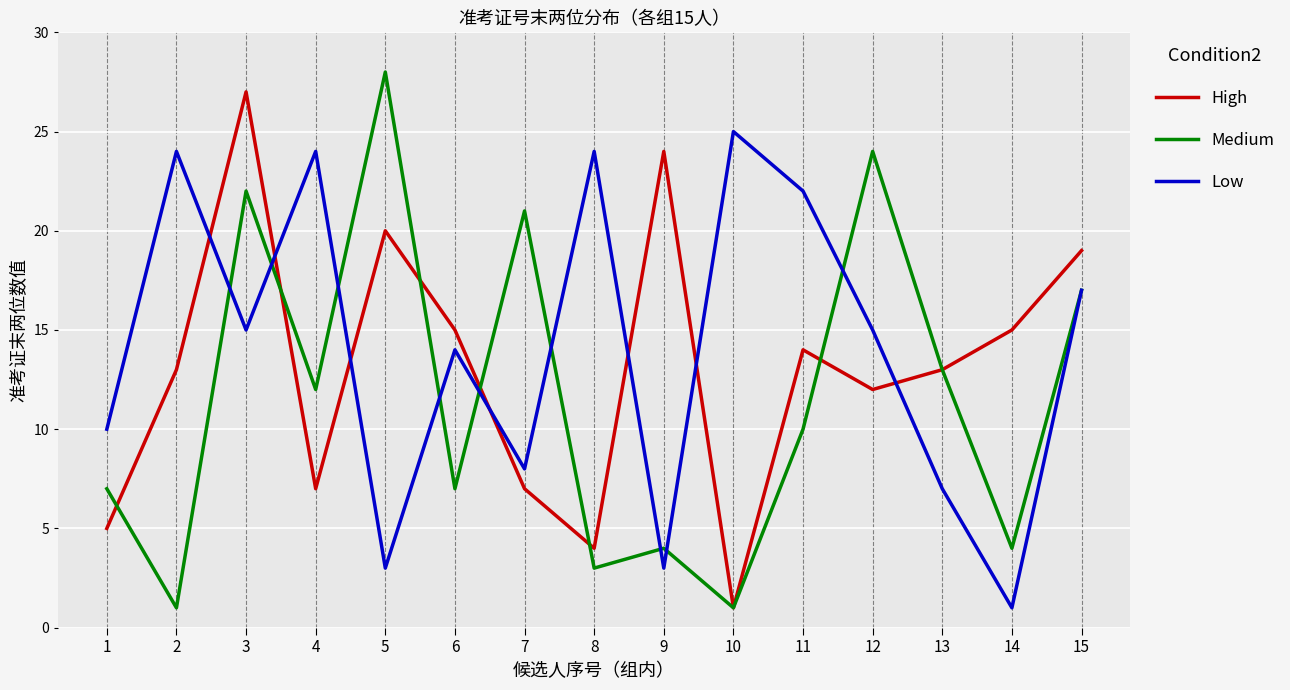

Where is Medium nearest to the value 14?

13